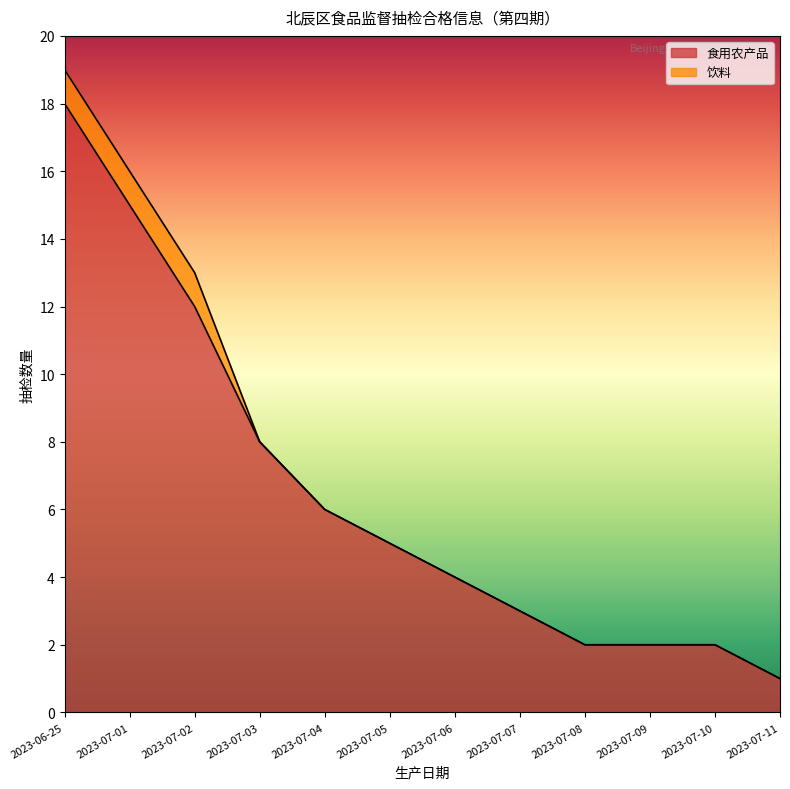

The value at 2023-06-25 is 18. True or false?

True